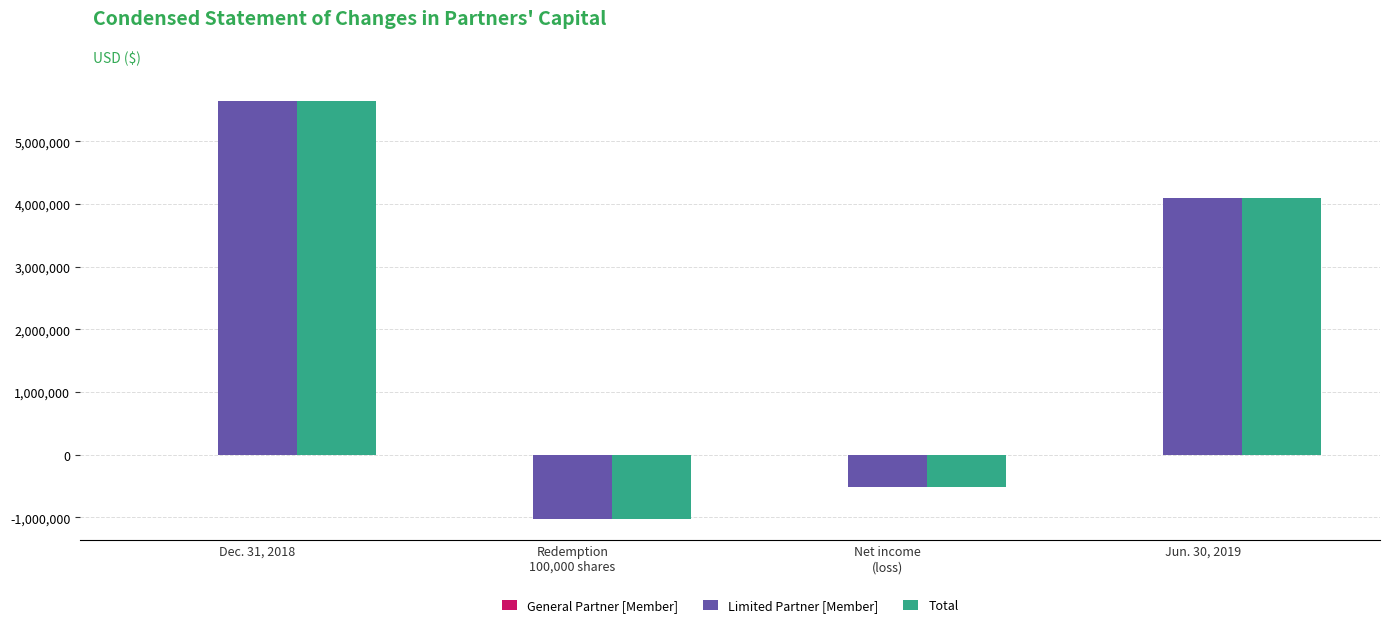

Are the bars grouped side by side (vs. stacked)?

Yes